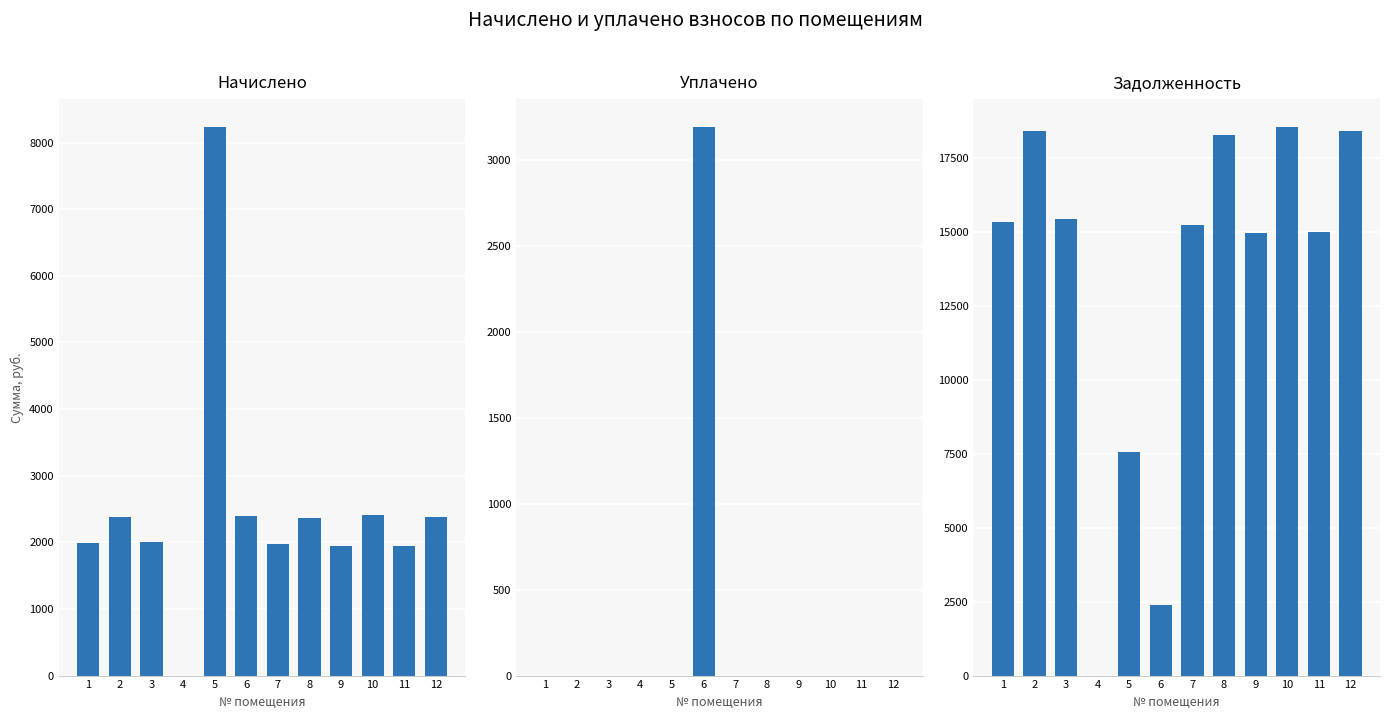

What value does the задолженность series have at 3?

15457.4